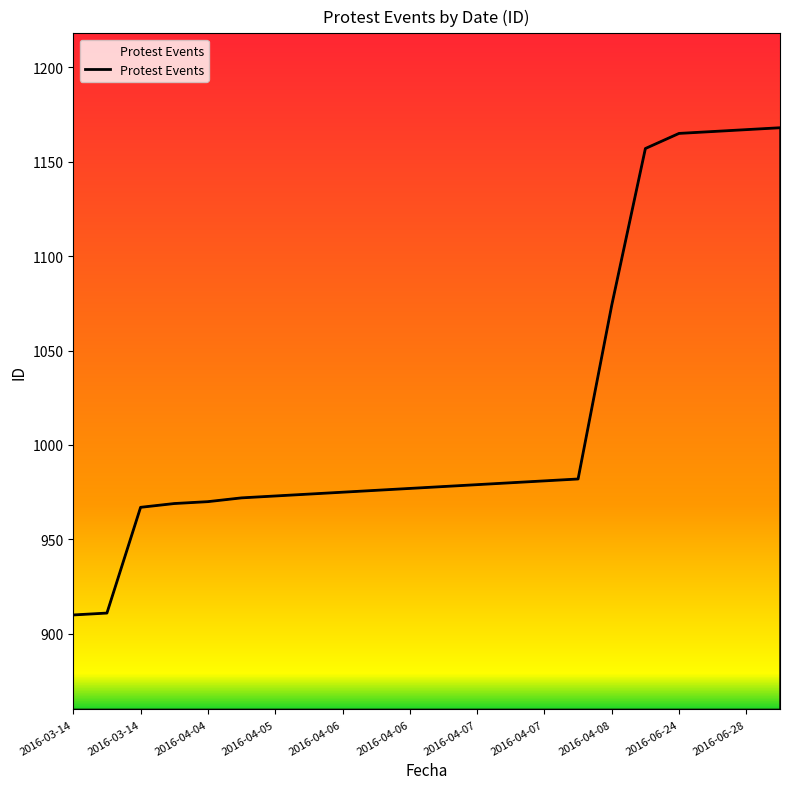

What is the greatest value displayed?

1168